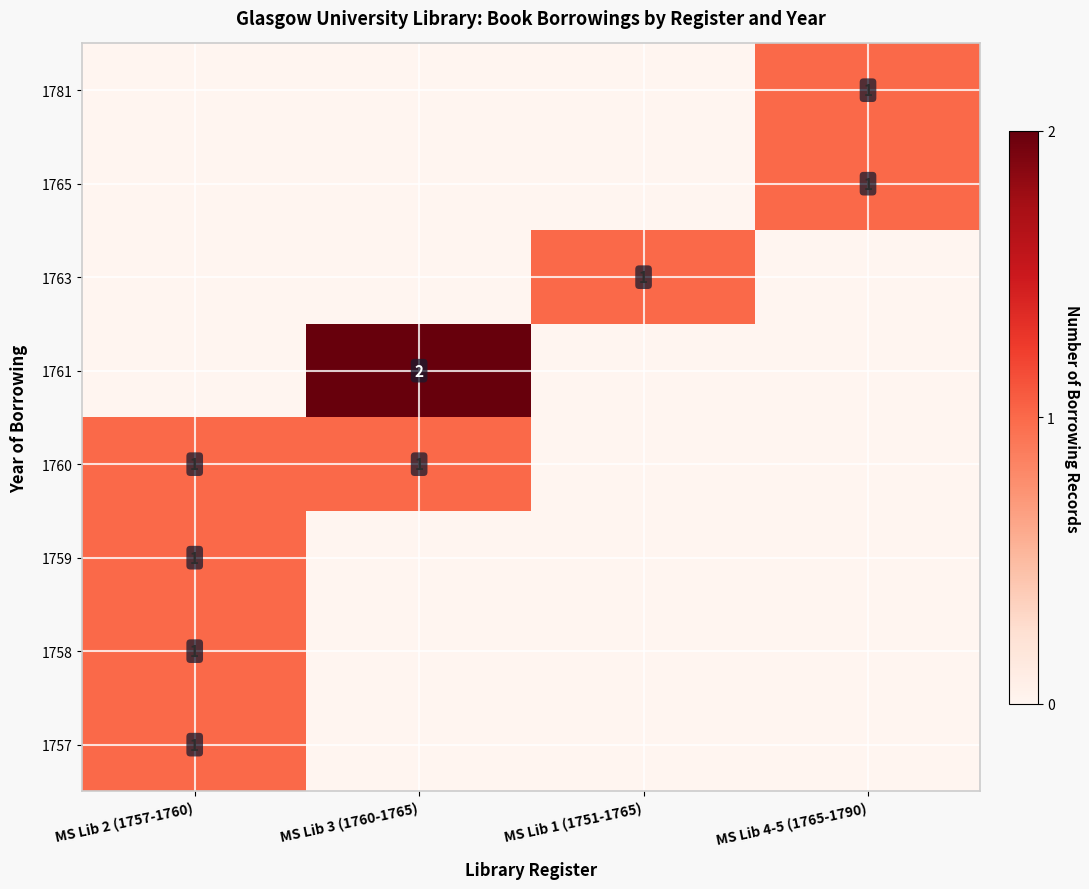

What is the total value across all series at MS Lib 2 (1757-1760)?

4